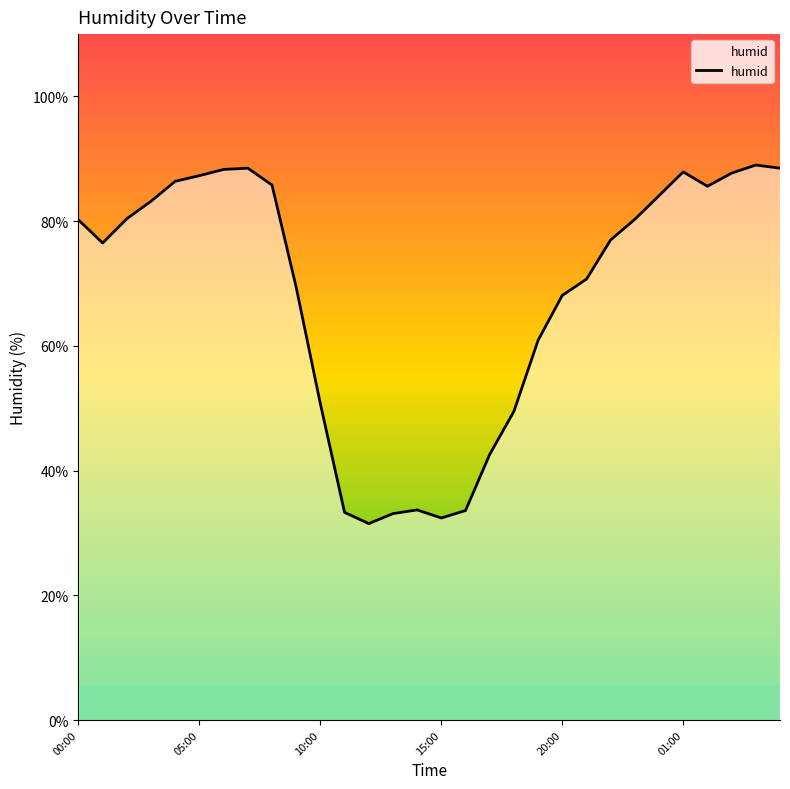

What is the greatest value displayed?

89.0